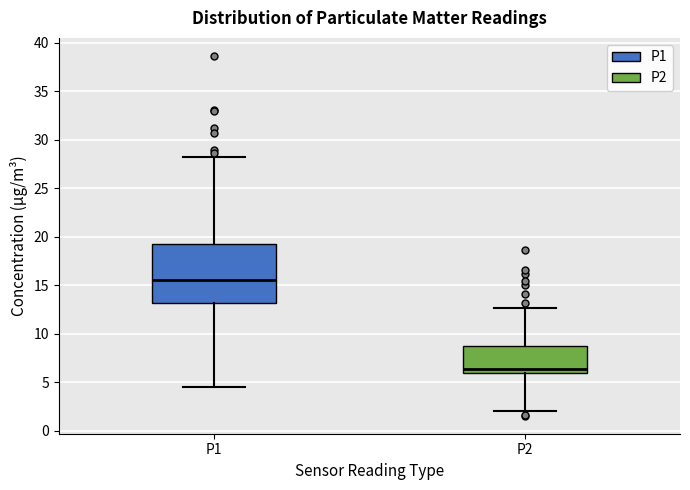

Which box has the lowest median line?

P2